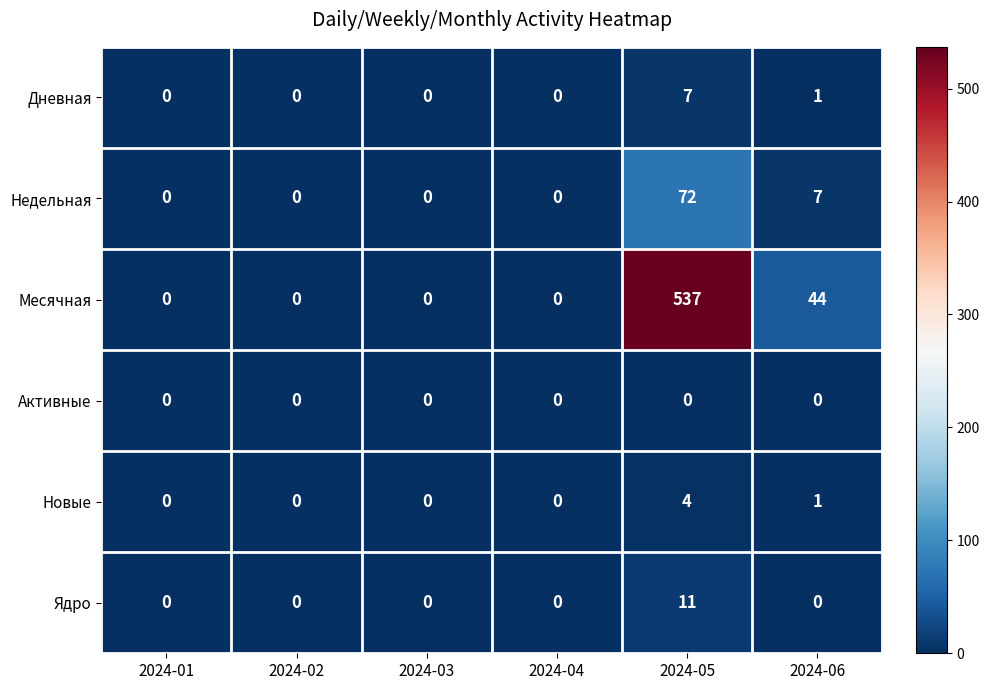

List the series in order of their peak value, highest first.

Месячная, Недельная, Ядро, Дневная, Новые, Активные